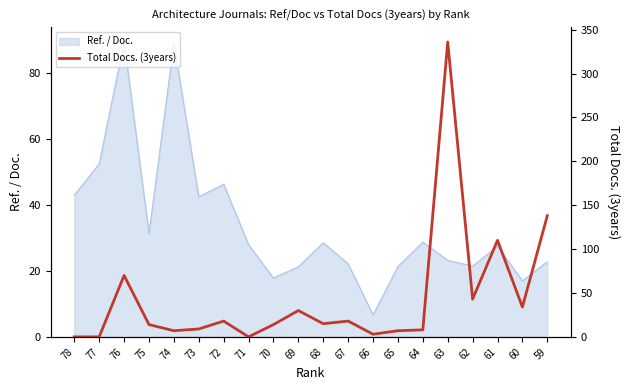

The Ref. / Doc. series shows 10.0 at 62. True or false?

False